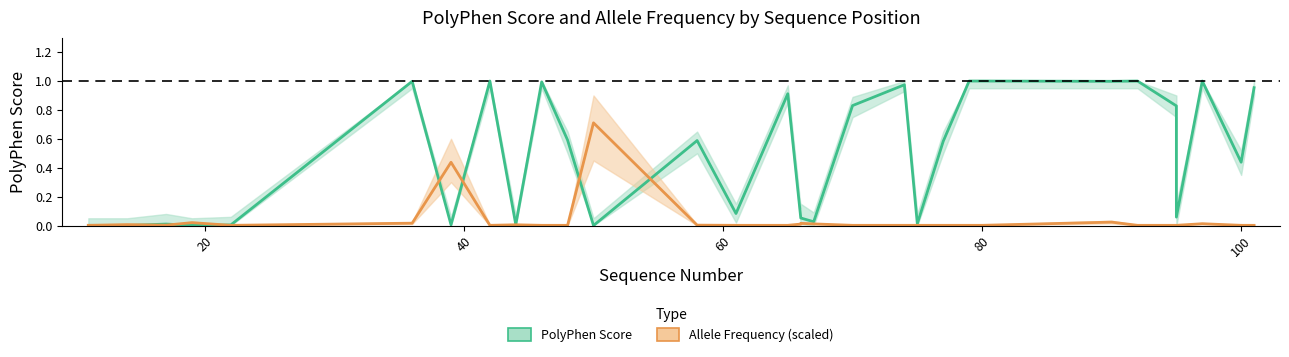

Is the value of Allele Frequency (×150) at 20 greater than the value of PolyPhen Score at 27?

No